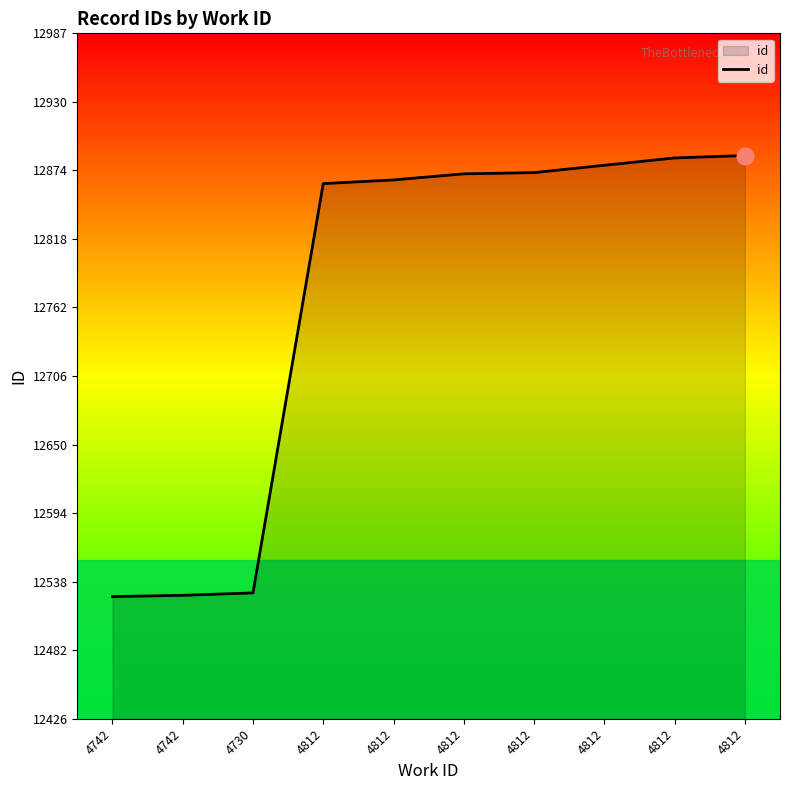

How many lines are shown in the chart?

1